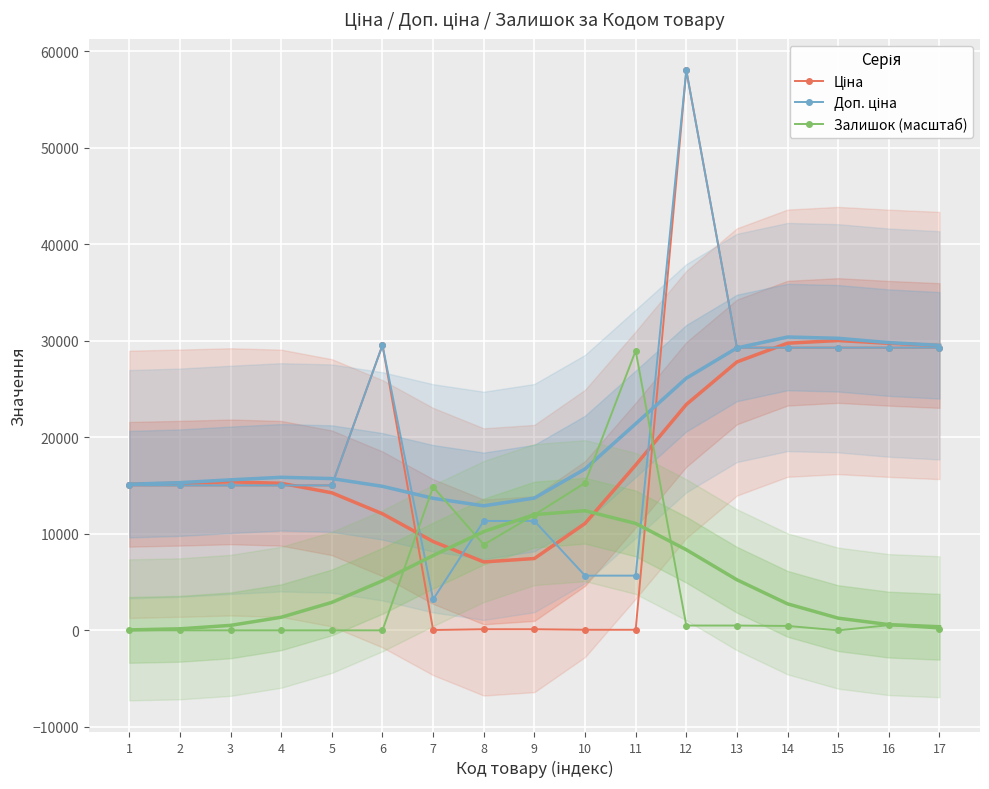

Where is Ціна nearest to the value 29034?

13